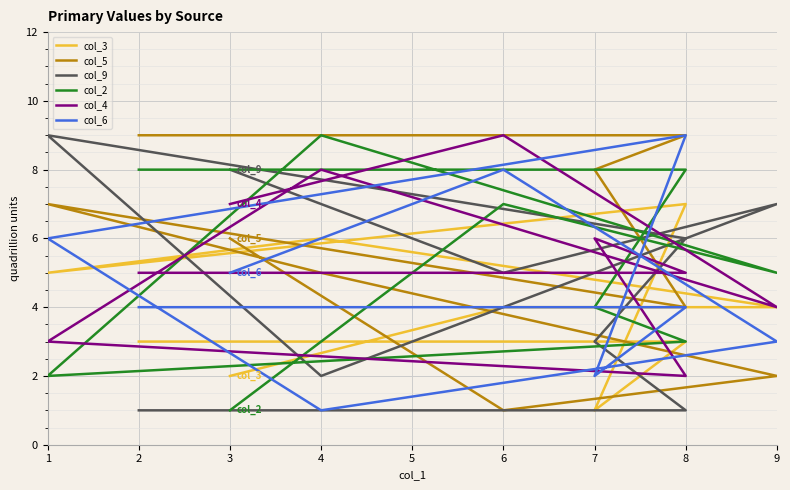

Is this an area chart (filled region under the line)?

No